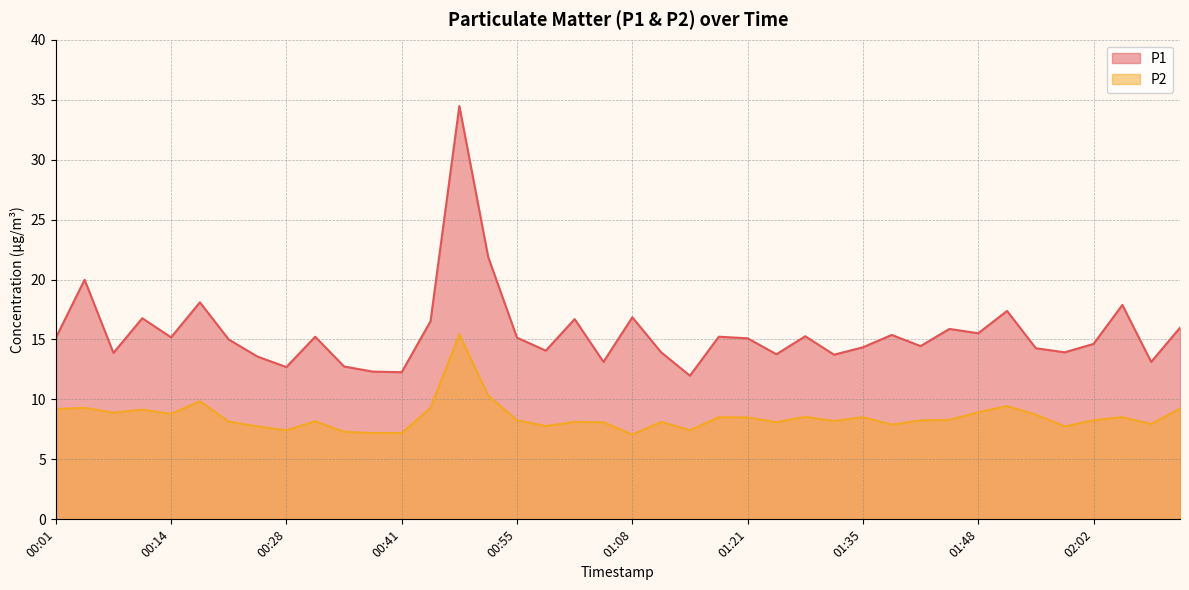

What value does the P1 series have at 00:41?

12.3